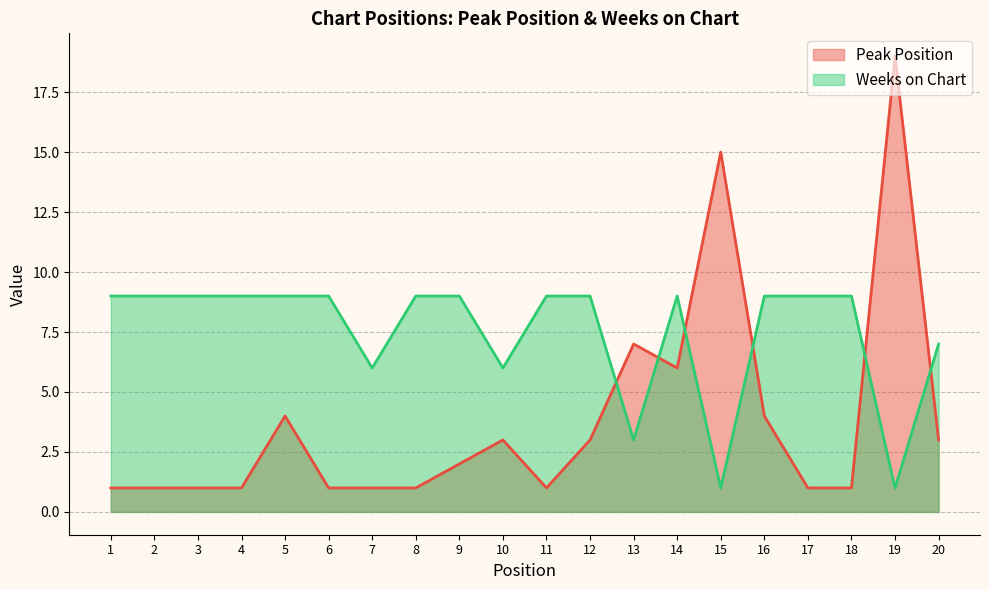

What is the difference between the Weeks on Chart values at 15 and 7?

5